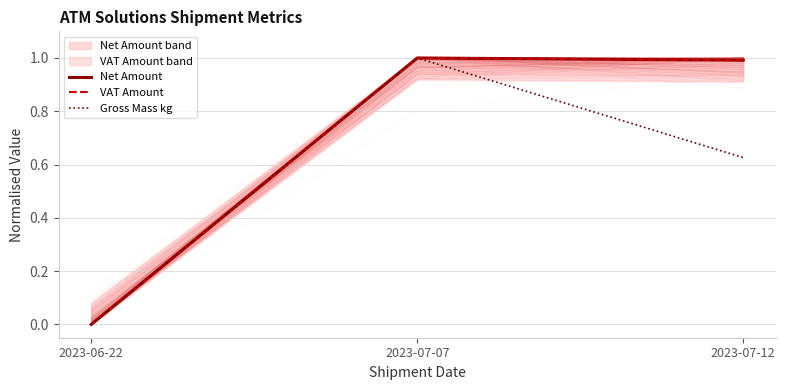

How many data points in VAT Amount are above 0?

2